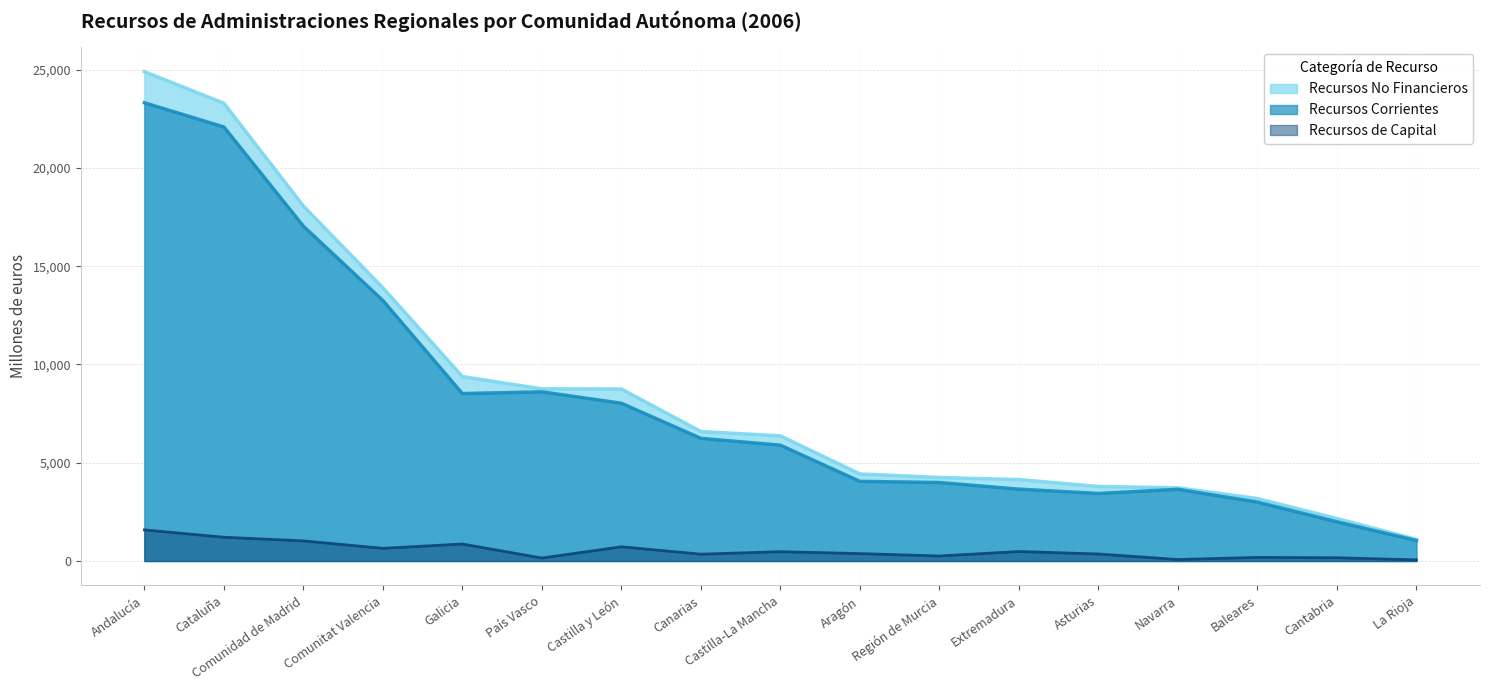

Is the value of Recursos de Capital at Andalucía greater than the value of Recursos Corrientes at Canarias?

No